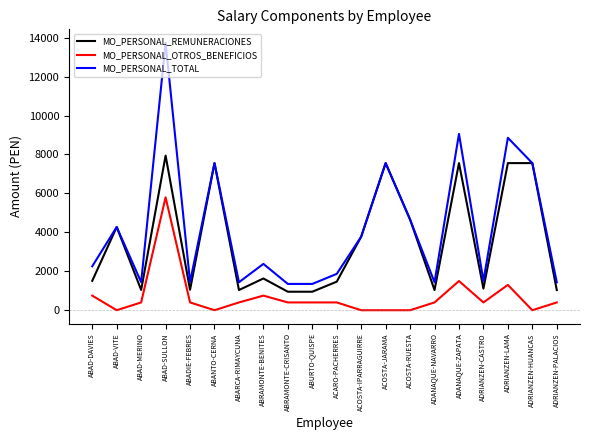

True or false: MO_PERSONAL_TOTAL and MO_PERSONAL_OTROS_BENEFICIOS cross at least once.

False